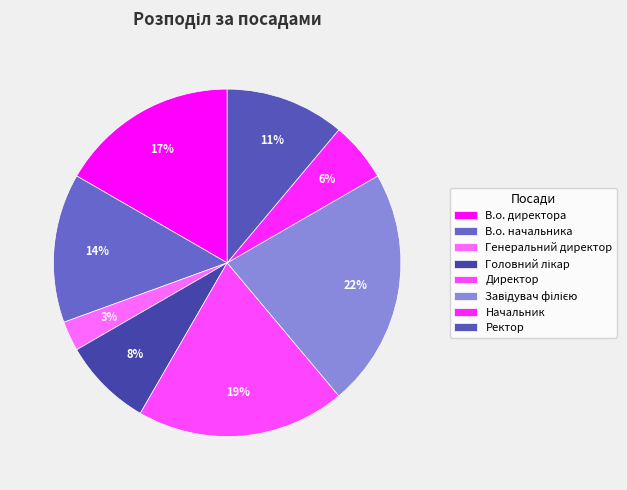

Is it true that Головний лікар is 21% of the pie?

False